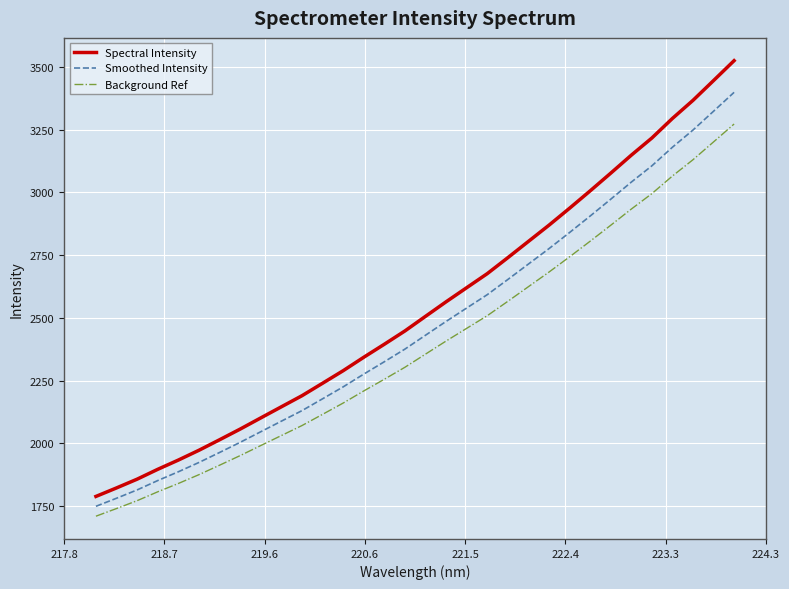

Which series has the largest total across all categories?

Spectral Intensity